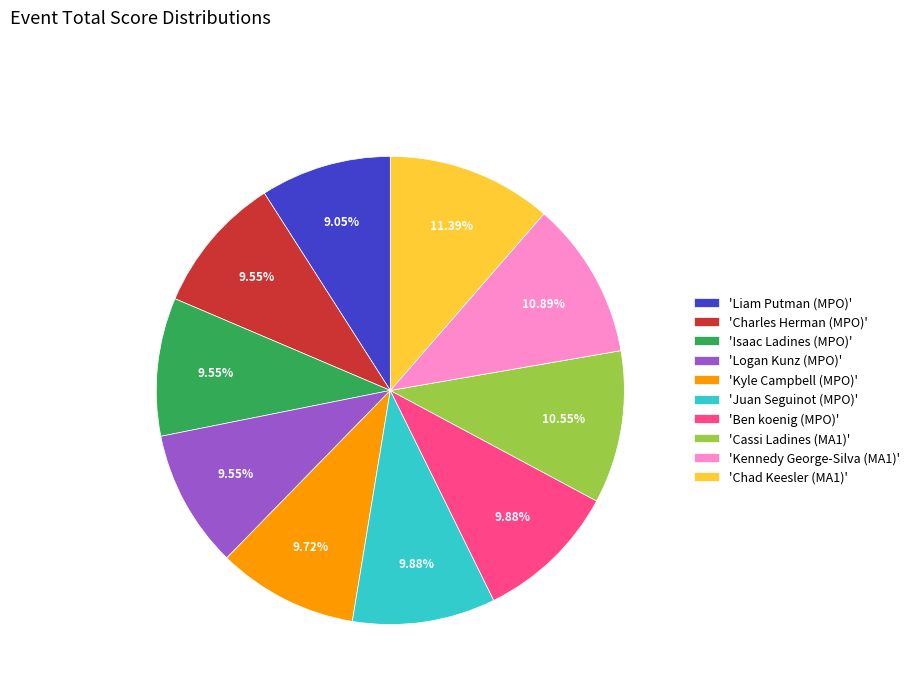

Do 'Isaac Ladines (MPO)' and 'Logan Kunz (MPO)' together represent more than half of the pie?

No